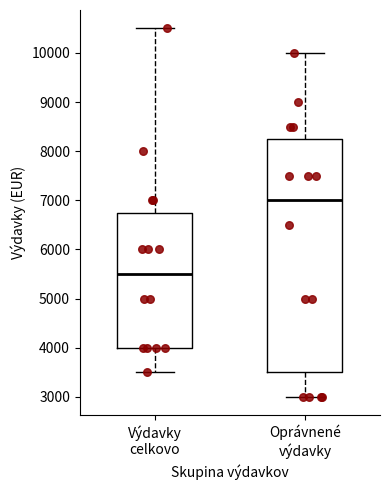

Reading left to right, read every box against the y-axis: the position of its median line, the range the box covers, and the ends of its whiskers. The values are not printed on the chart, so give them approximately, as read against the axis.

Výdavky celkovo: median 5500, box 4000 to 6800, whiskers 3500 to 10500
Oprávnené výdavky: median 7000, box 3500 to 8300, whiskers 3000 to 10000